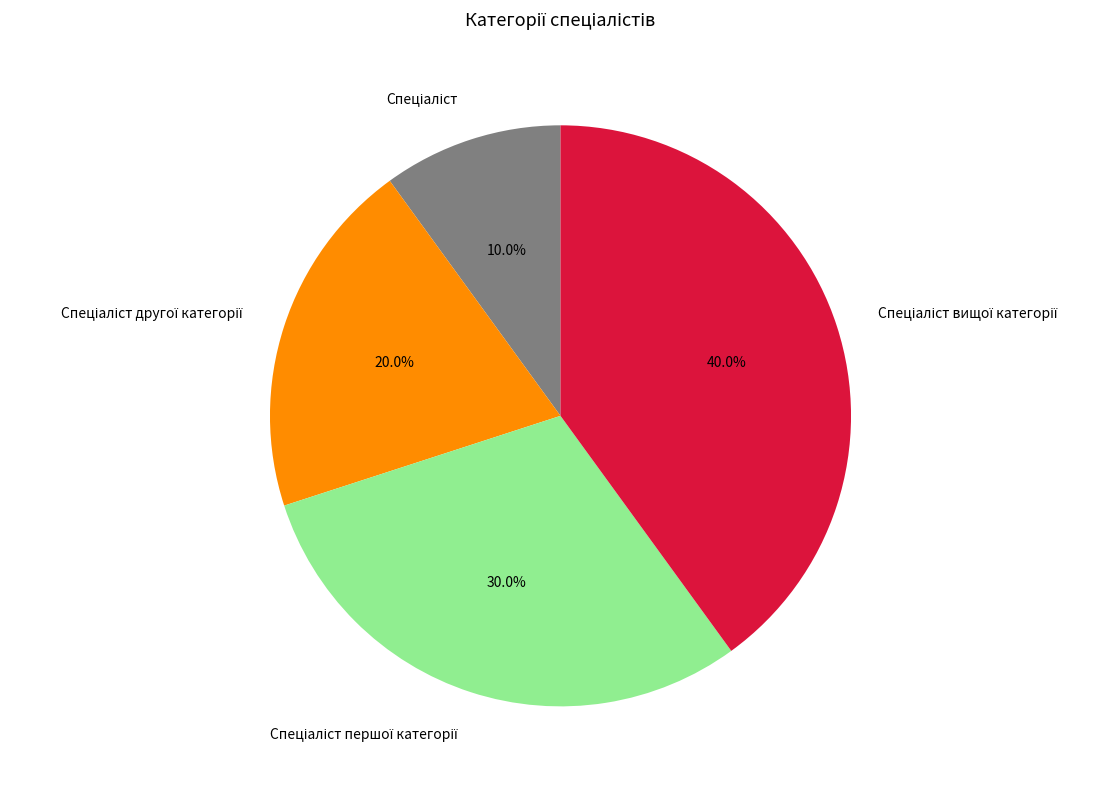

Is there any slice that represents more than half of the pie?

No